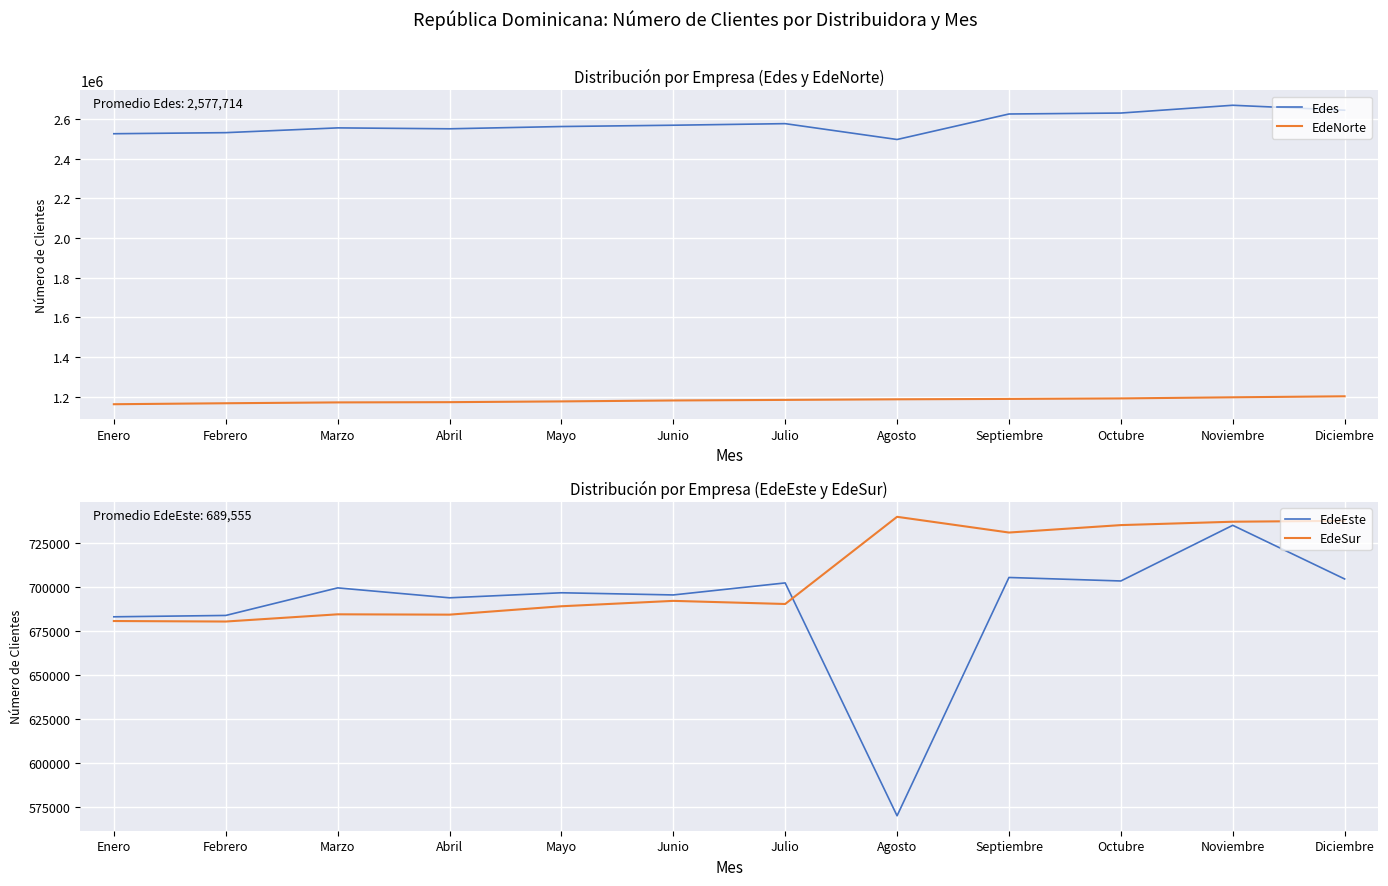

Rank the series at Noviembre from highest to lowest value.

Edes, EdeNorte, EdeSur, EdeEste